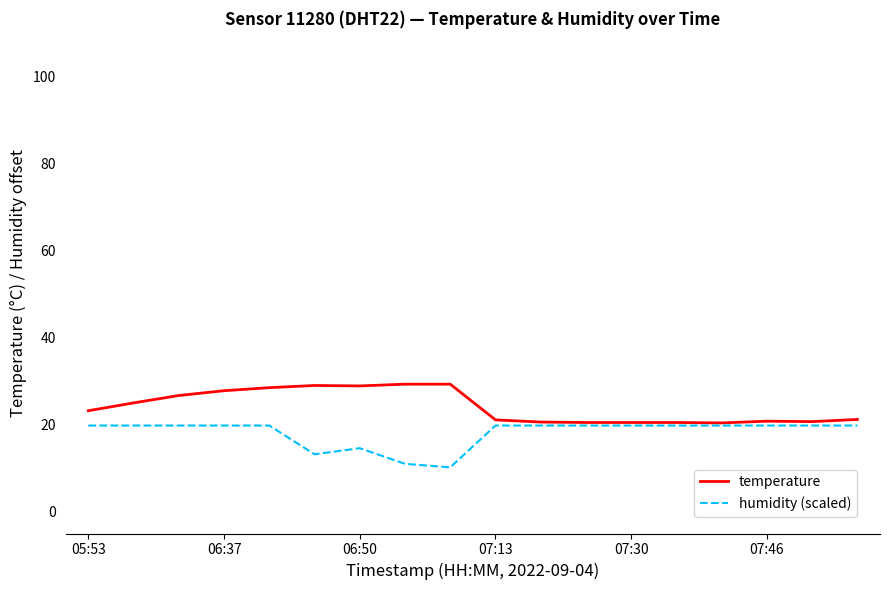

What is the average value of the humidity (scaled) series?

18.1